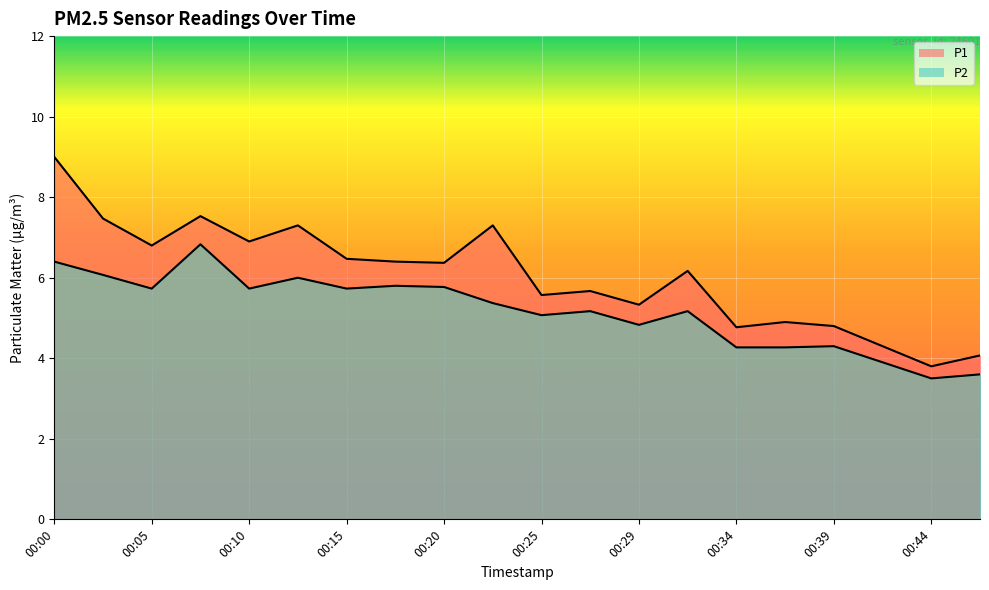

What are all the series names shown in the legend?

P1, P2